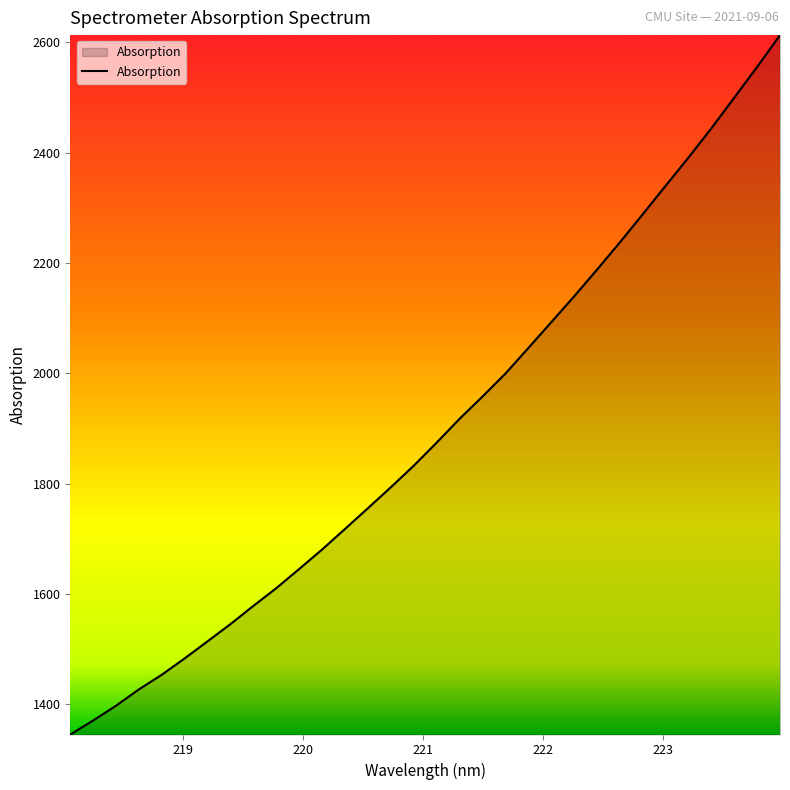

What is the smallest value displayed?

1345.5